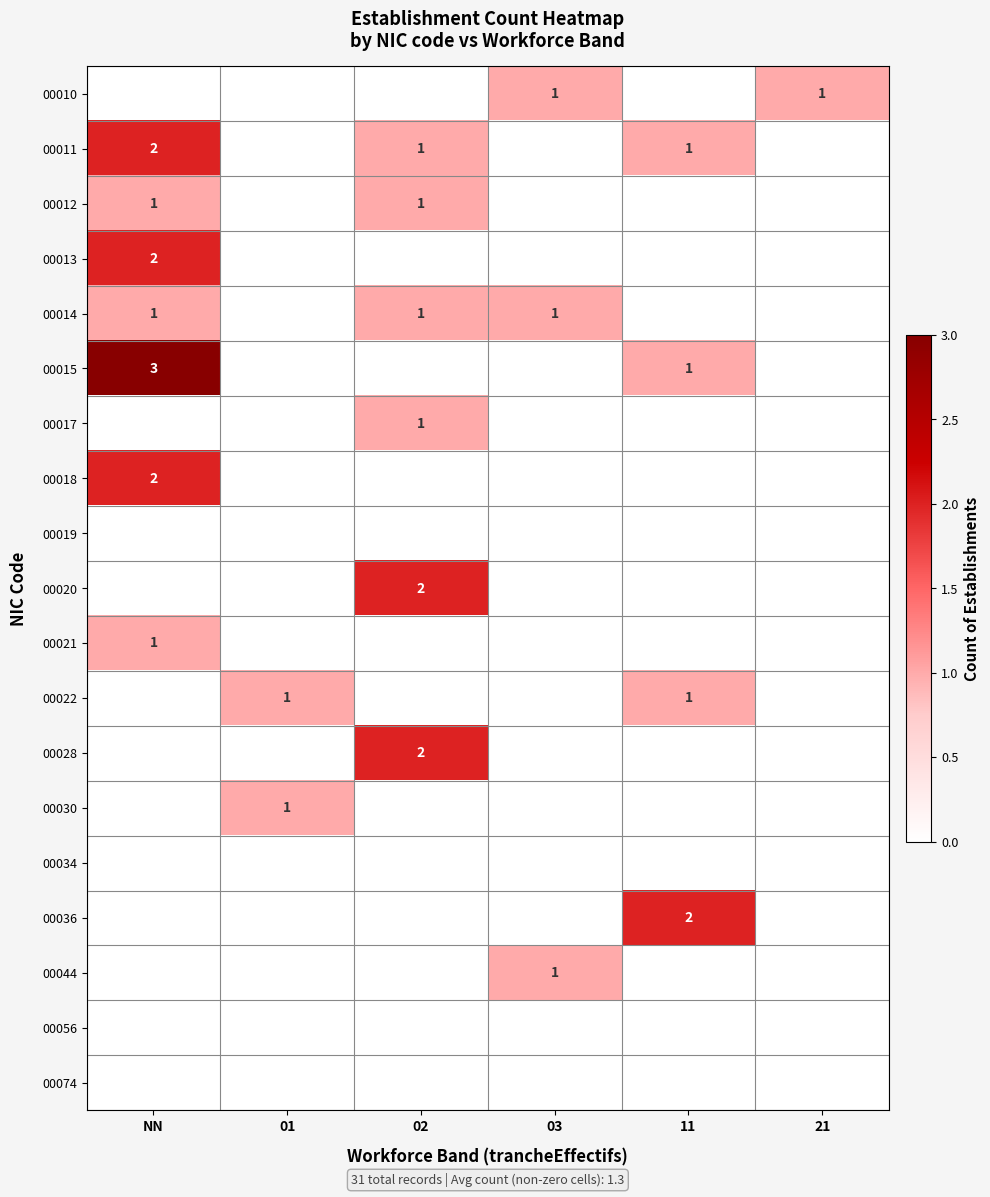

The 00018 series shows 2 at NN. True or false?

True